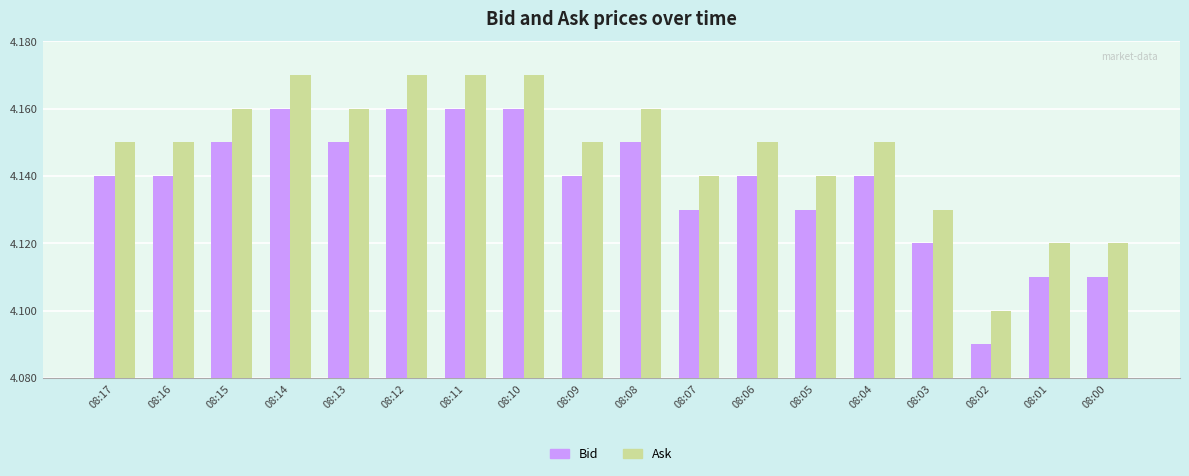

True or false: Ask has a value of 4.1 at 08:05.

True